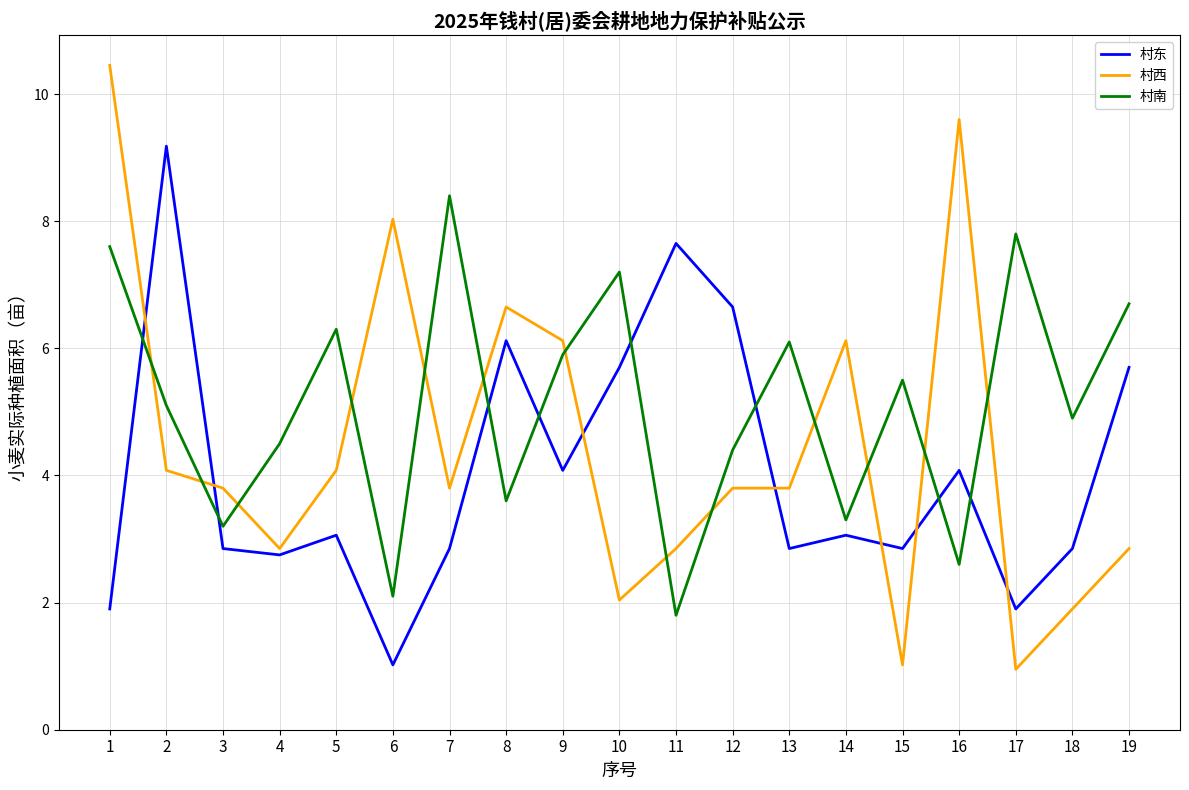

Rank the series by their average value, from lowest to highest.

村东, 村西, 村南